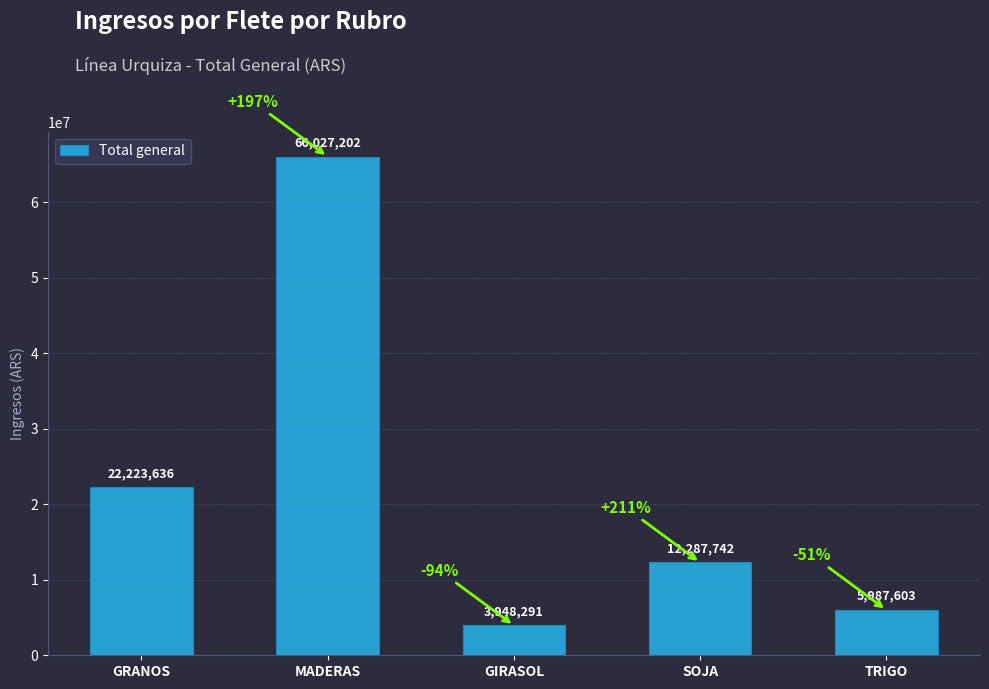

What is the difference between the second highest and minimum values?

18275345.2